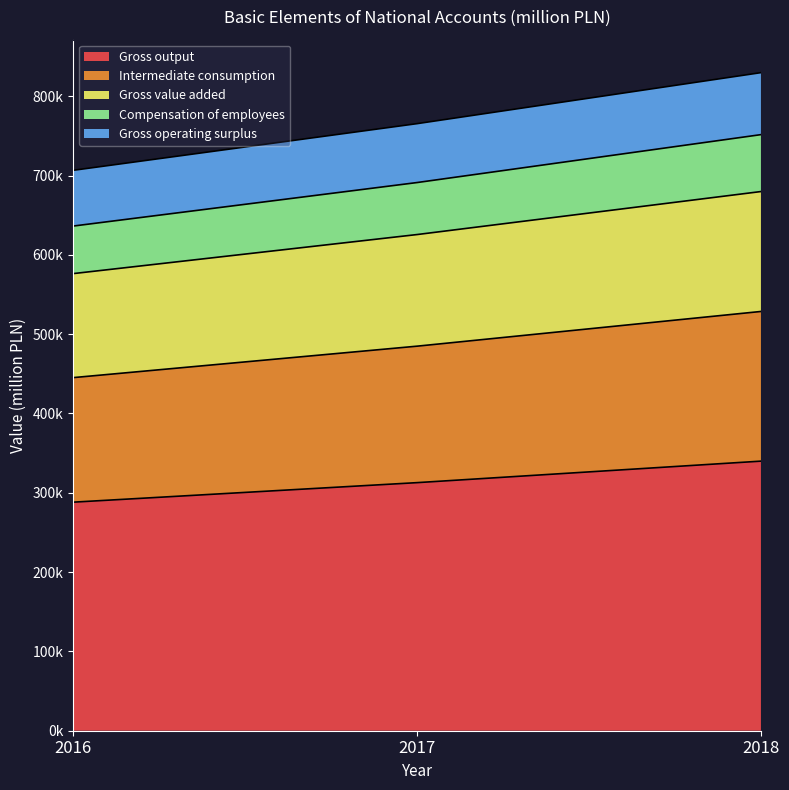

What is the difference between the second highest and minimum values in the Gross output series?

24638